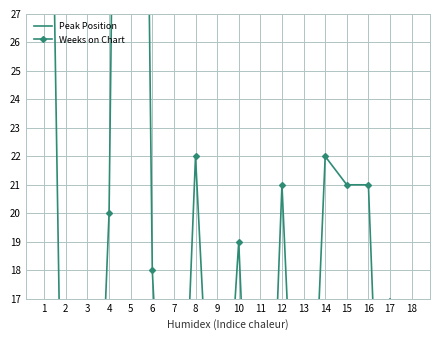

True or false: Weeks on Chart has a value of 34 at 12.

False